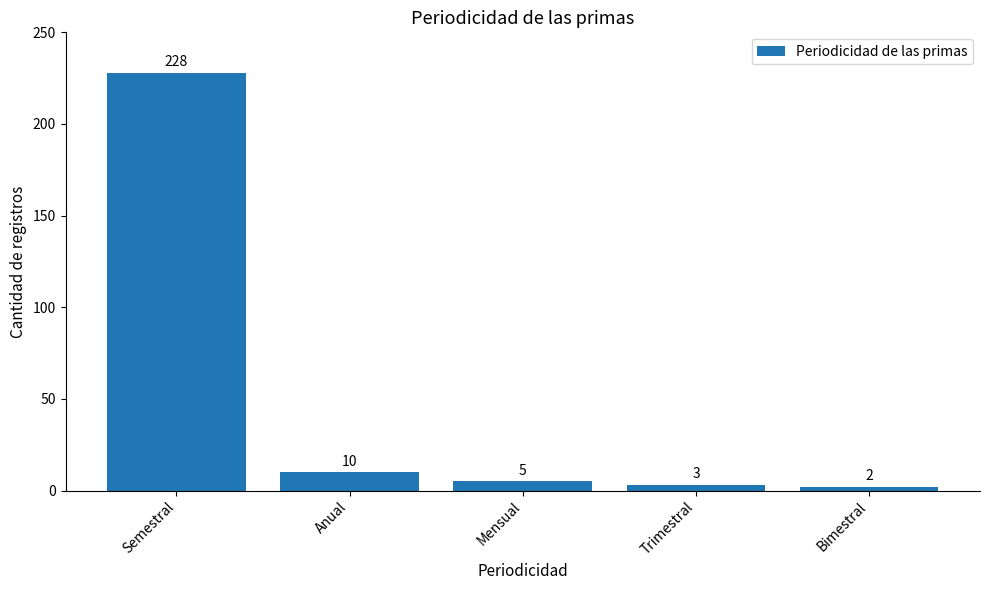

At which label does the data first exceed 5?

Semestral